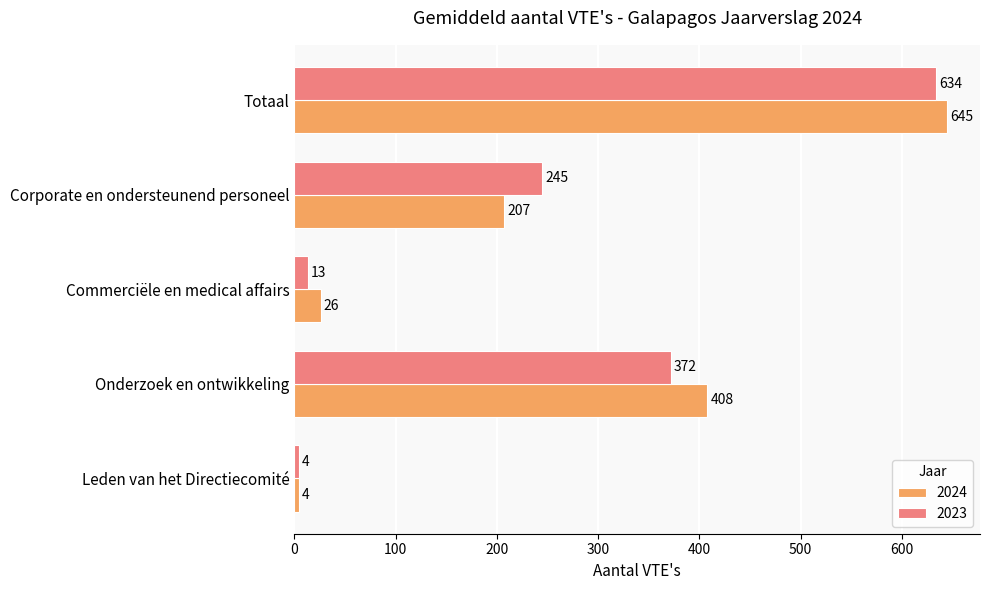

Which category has the highest value across all series?

Totaal